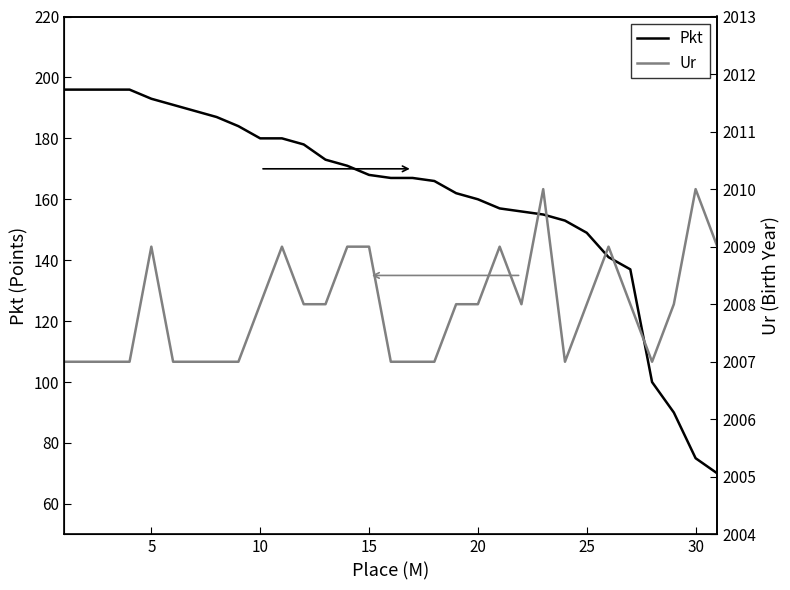

What is the lowest value of the Pkt series?

70